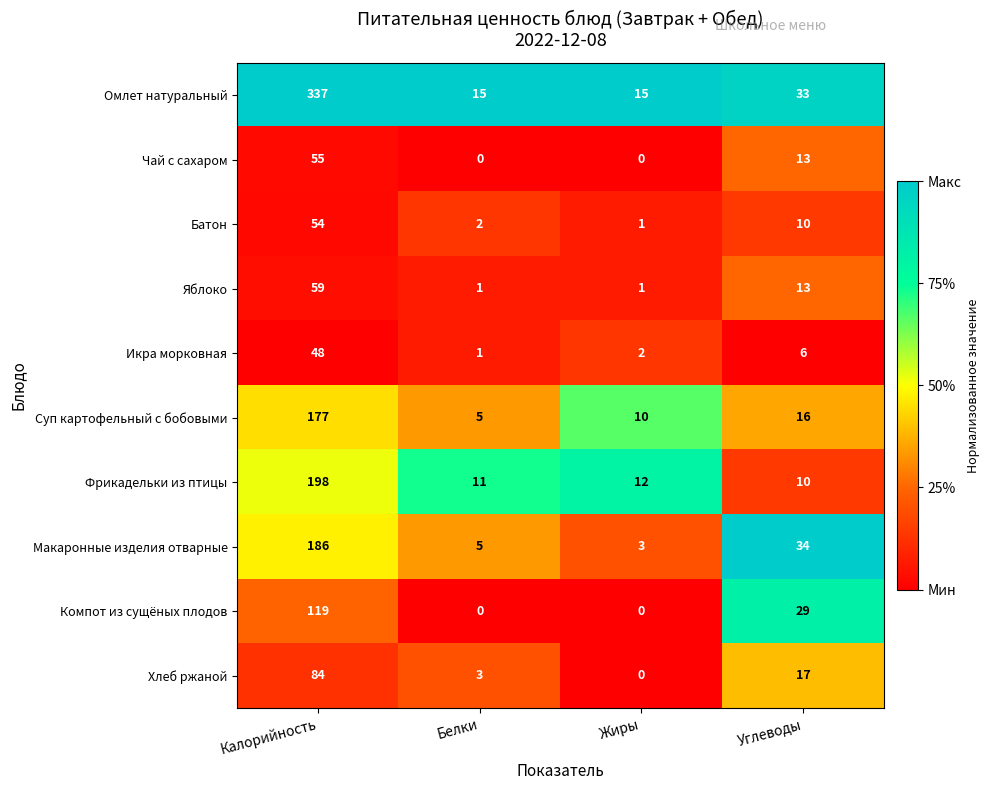

At which category is the sum across all series the highest?

Калорийность